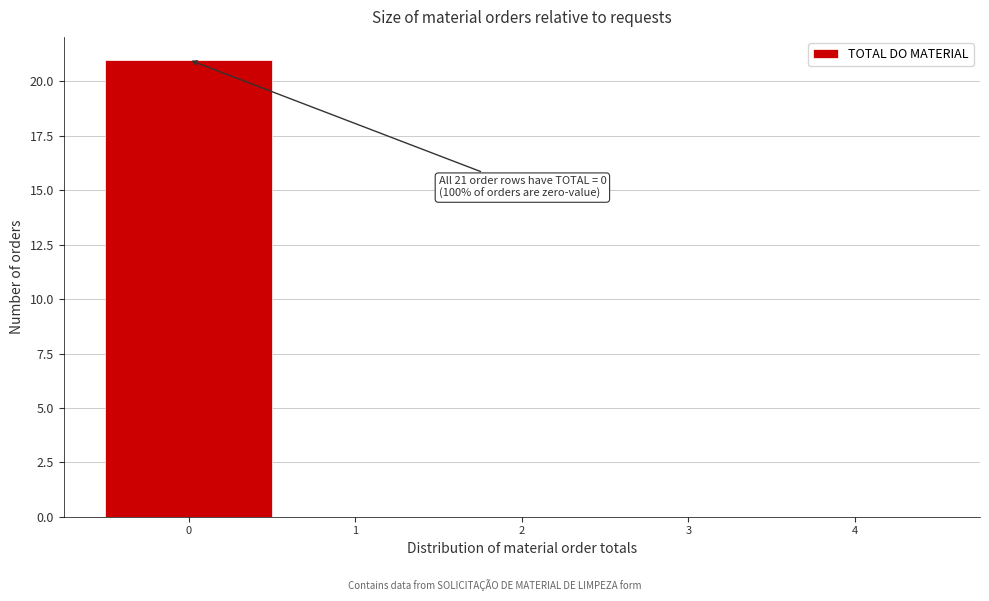

Over which range of the x-axis is the bar tallest?

-0.5 to 0.5